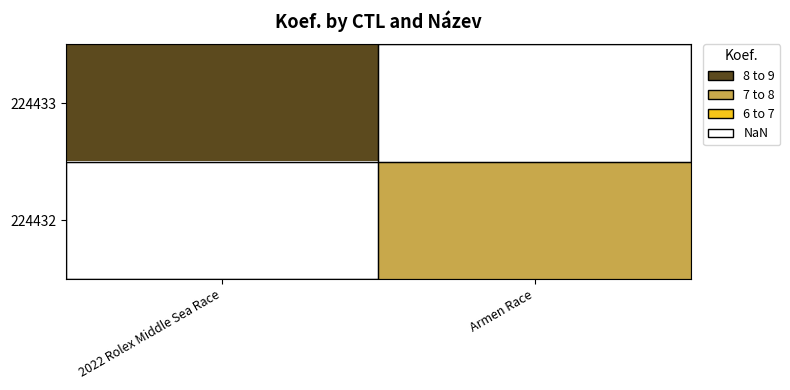

How many positive values does the 224432 series have?

1